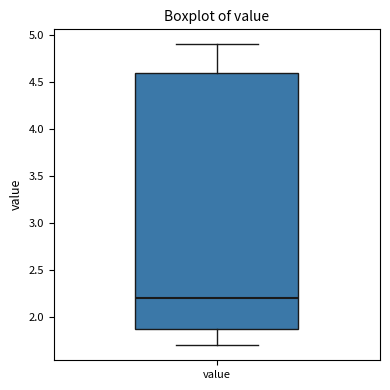

Read this box plot against the y-axis: the position of the median line, the range covered by the box, and the ends of both whiskers. The values are not printed on the chart, so give them approximately, as read against the axis.

median 2.2, box 1.9 to 4.6, whiskers 1.7 to 4.9